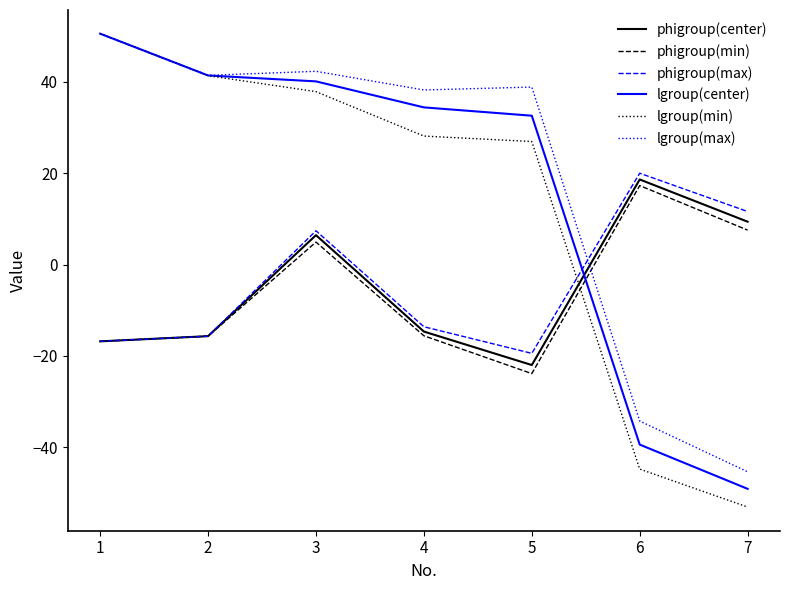

Which category has the lowest value in the lgroup(max) series?

7